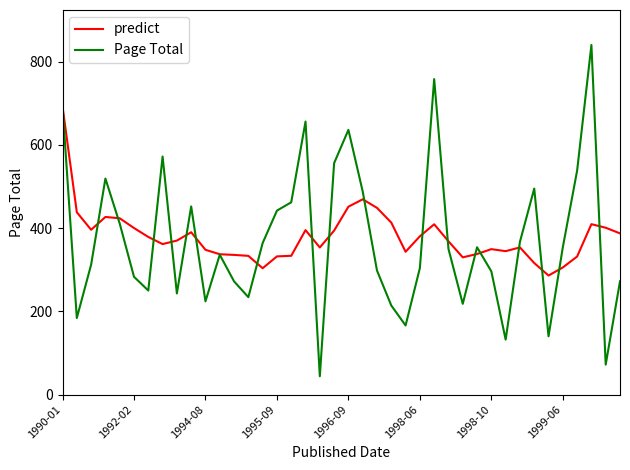

How many lines are shown in the chart?

2